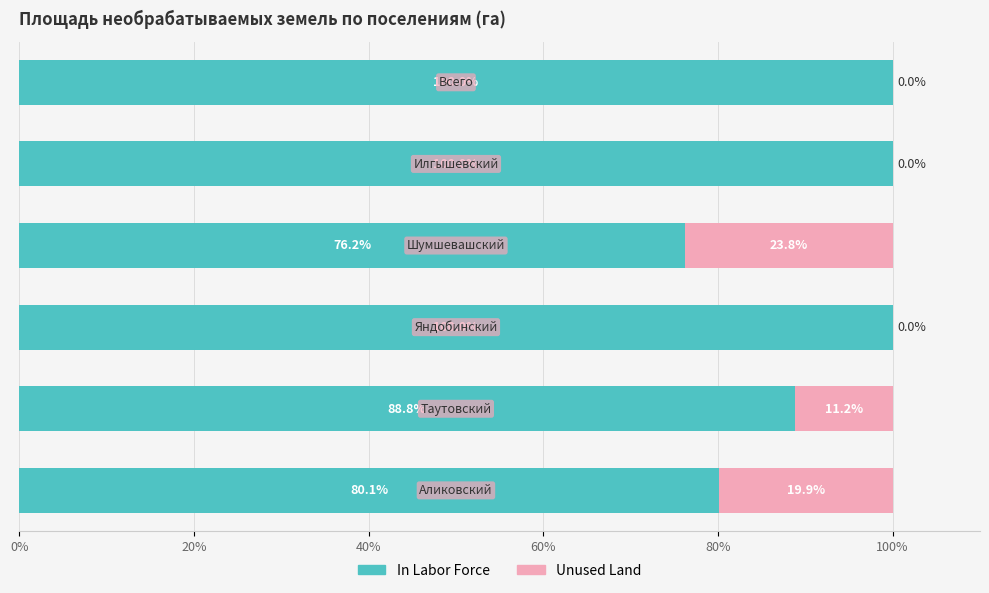

What is the highest value of the In Labor Force series?

100.0